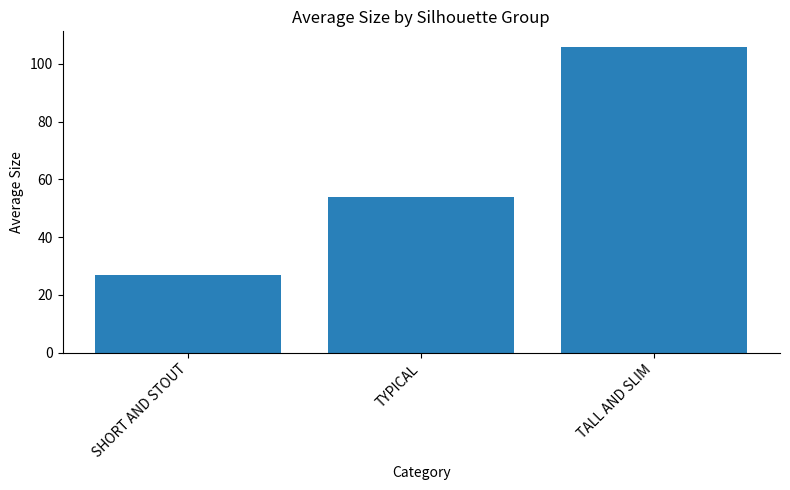

How many data points are less than 54?

1